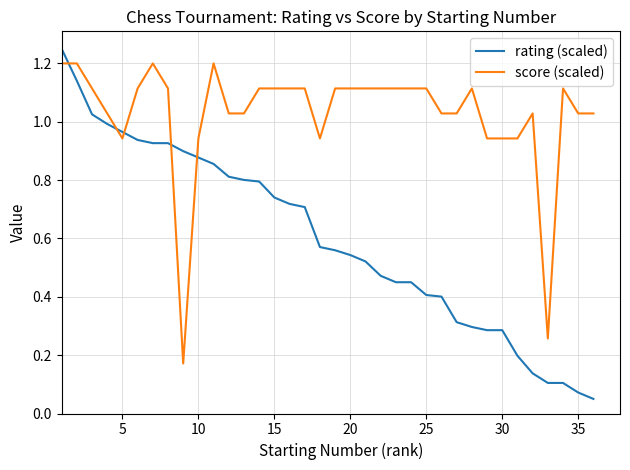

Rank the series by their average value, from lowest to highest.

rating (scaled), score (scaled)